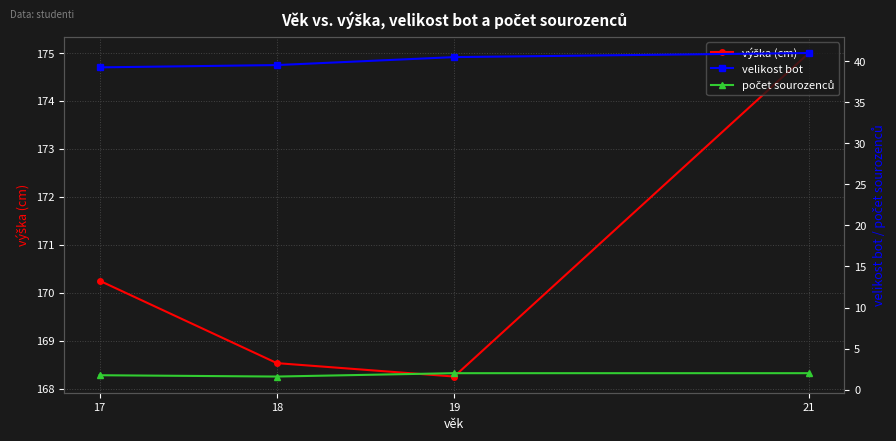

What is the approximate value of výška (cm) at 18?

168.5